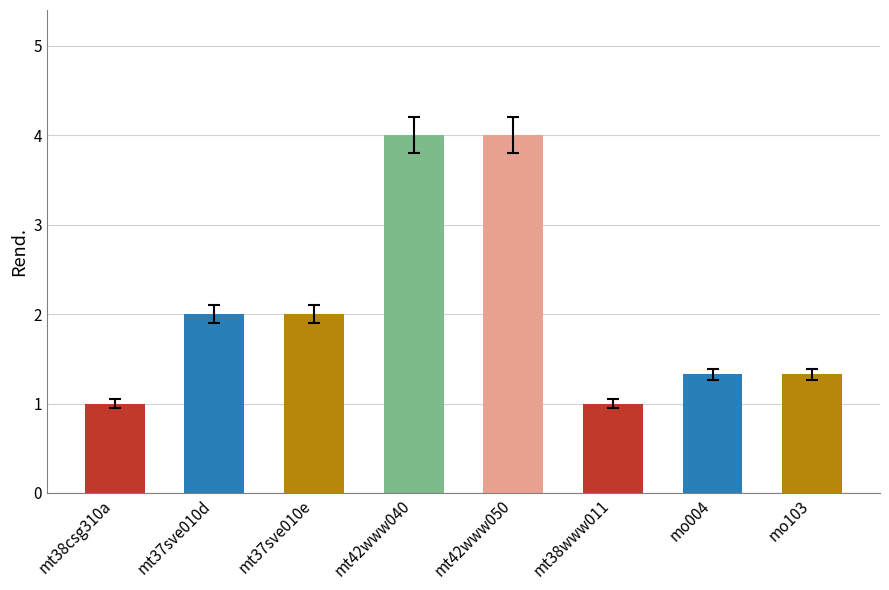

True or false: the data shows 4.0 at mt42www050.

True